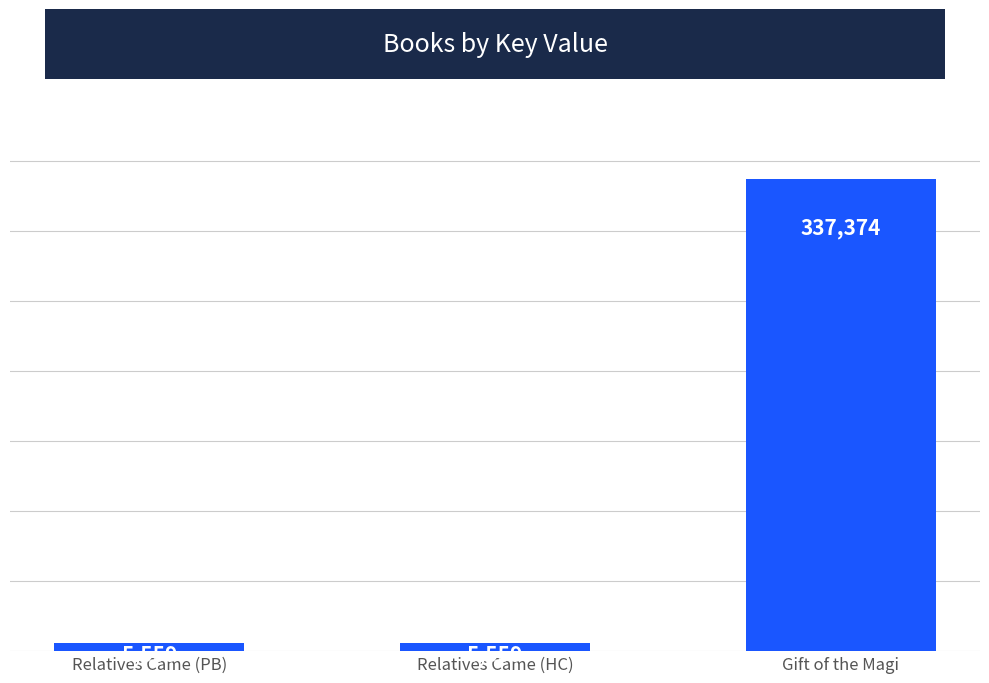

The value at Relatives Came (HC) is 5559. True or false?

True